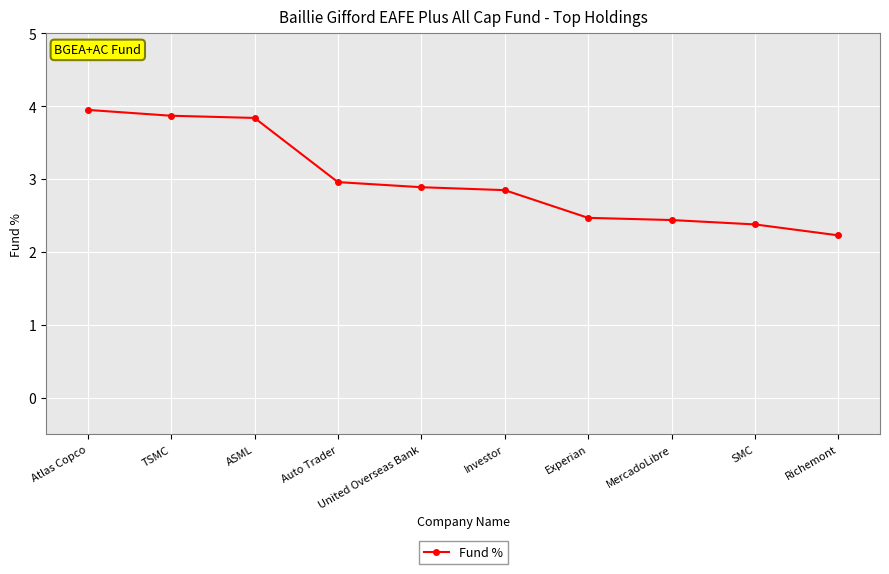

What is the value of the 6th point from the left?

2.9